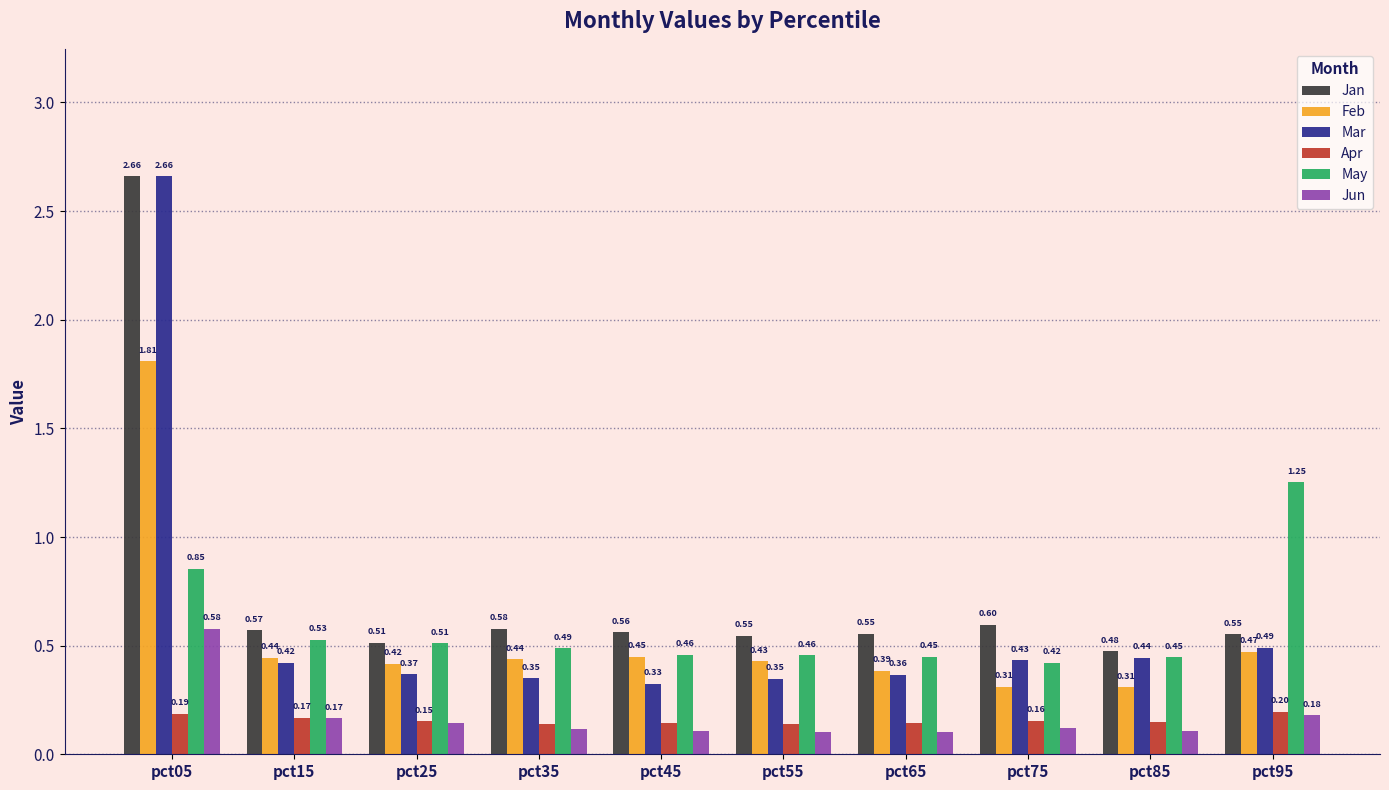

What is the value of the Jan bar at the 4th from the left?

0.6